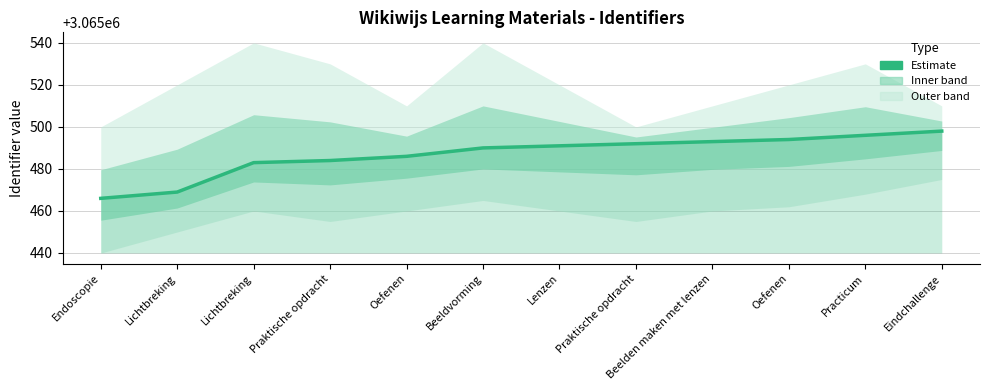

What is the label of the 11th point from the right?

Lichtbreking